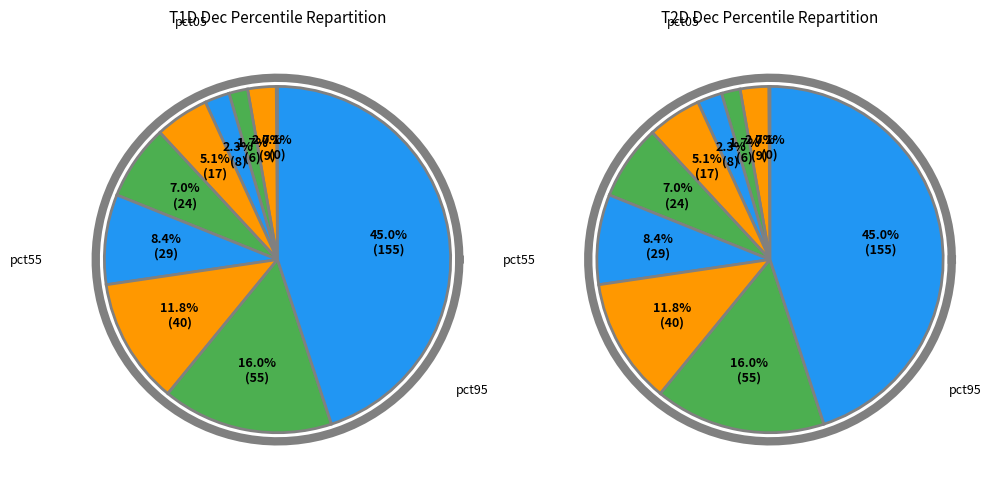

How many slices are in this pie chart?

10